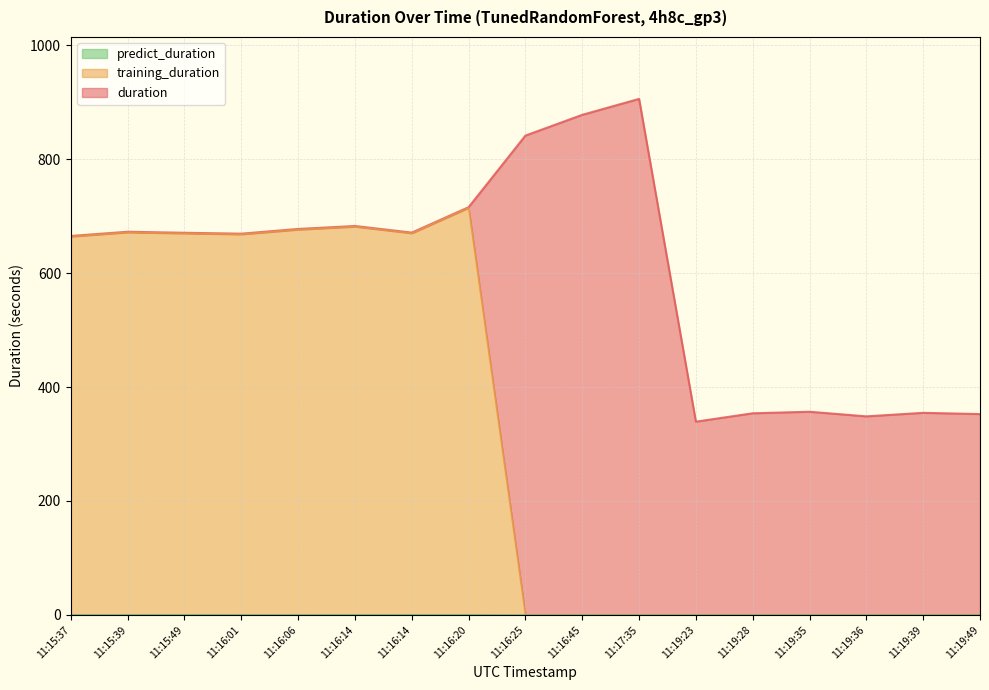

What is the label of the 12th point from the left?

11:19:23